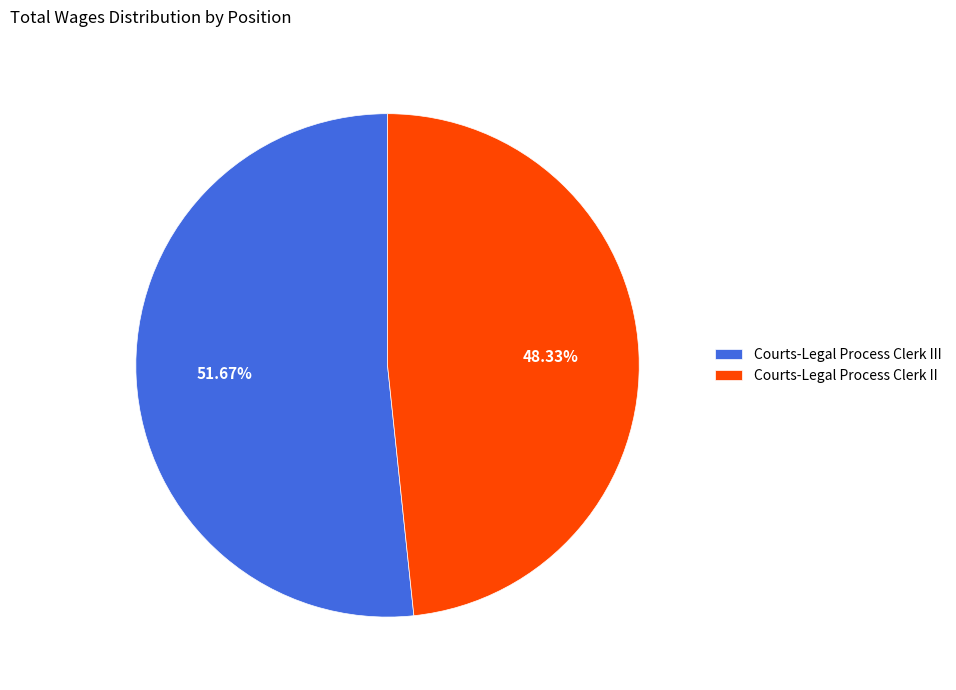

How many segments does this pie chart have?

2